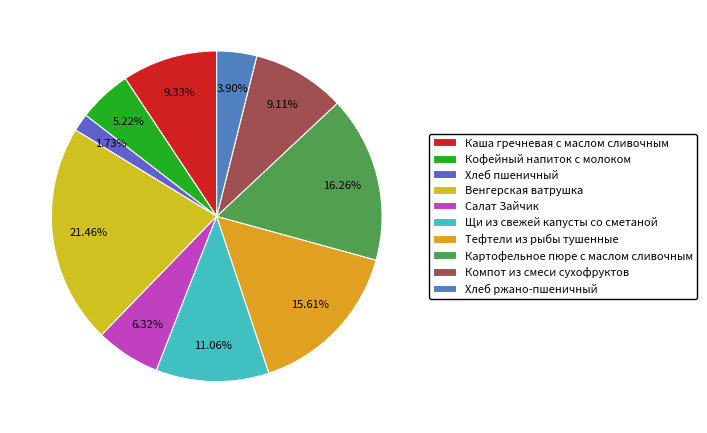

Count the number of slices in the pie.

10